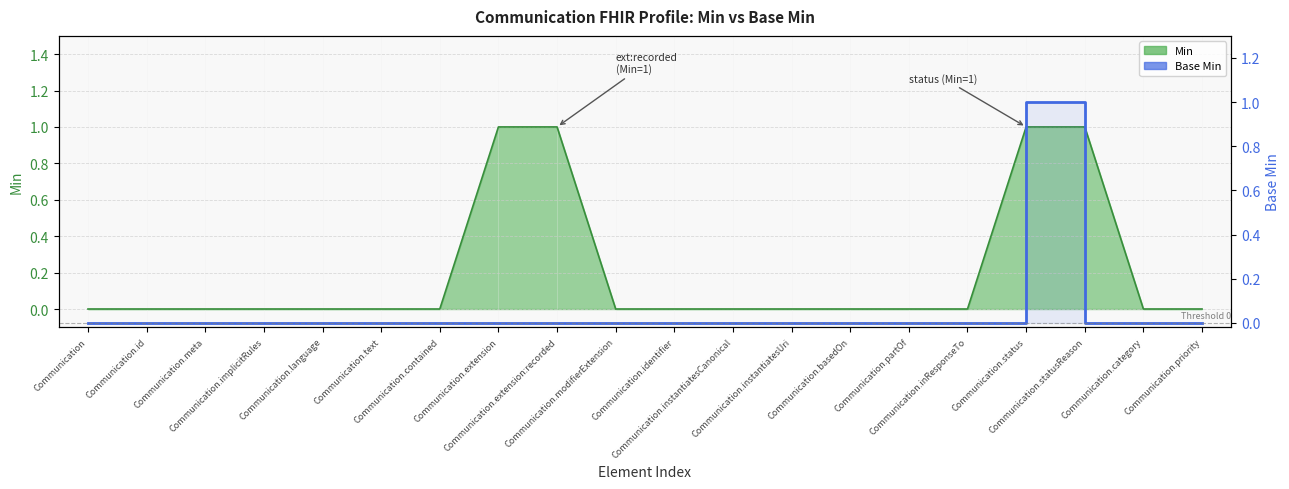

Which category has the highest value across all series?

Communication.status